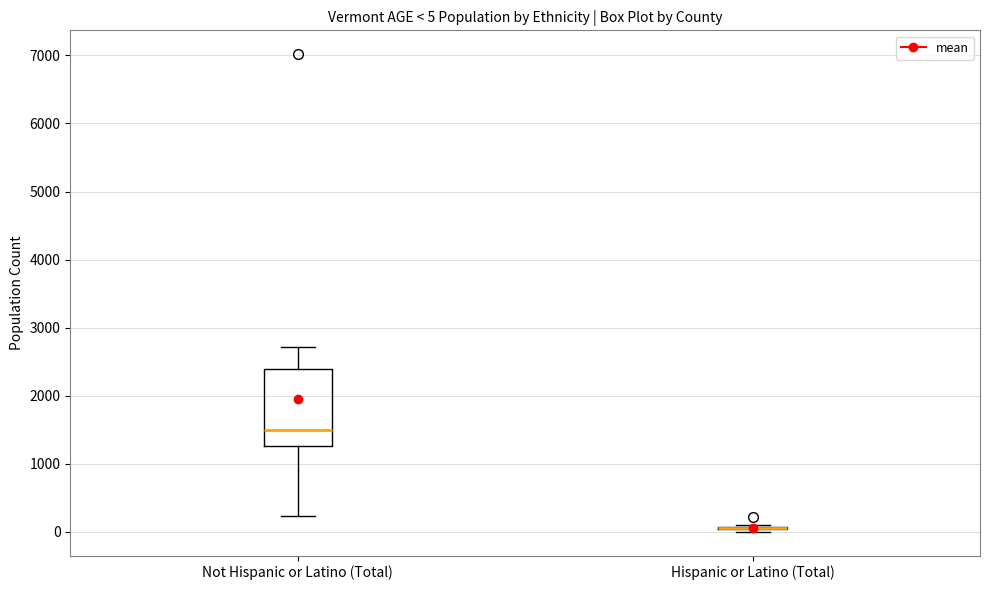

Comparing the boxes themselves (not the whiskers), which one is the tallest?

Not Hispanic or Latino (Total)